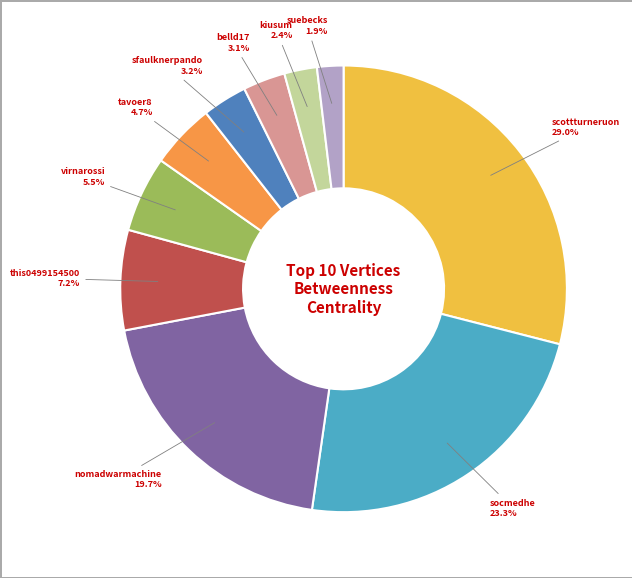

To the nearest percent, what is the difference between the socmedhe and suebecks slice percentages?

21%